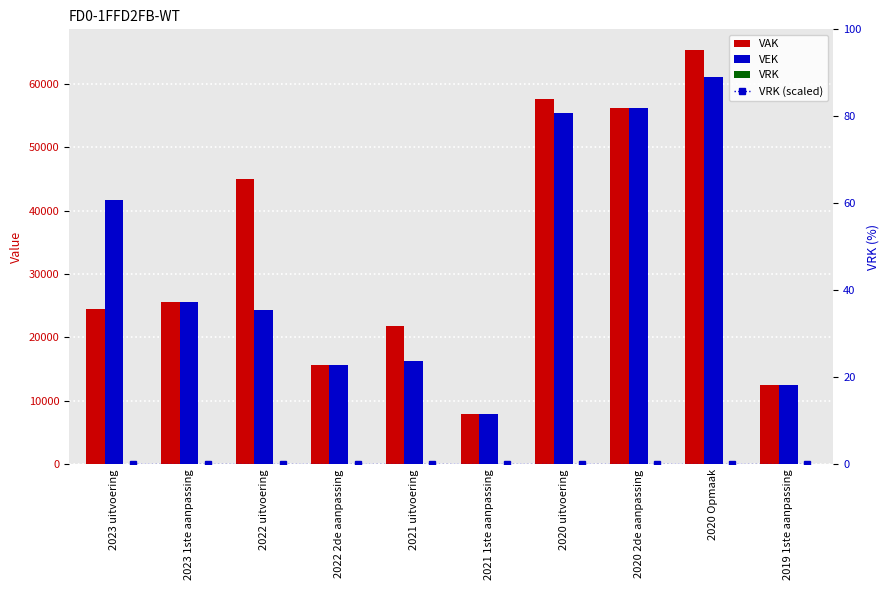

Which has a higher value, 2023 uitvoering or 2023 1ste aanpassing?

2023 1ste aanpassing